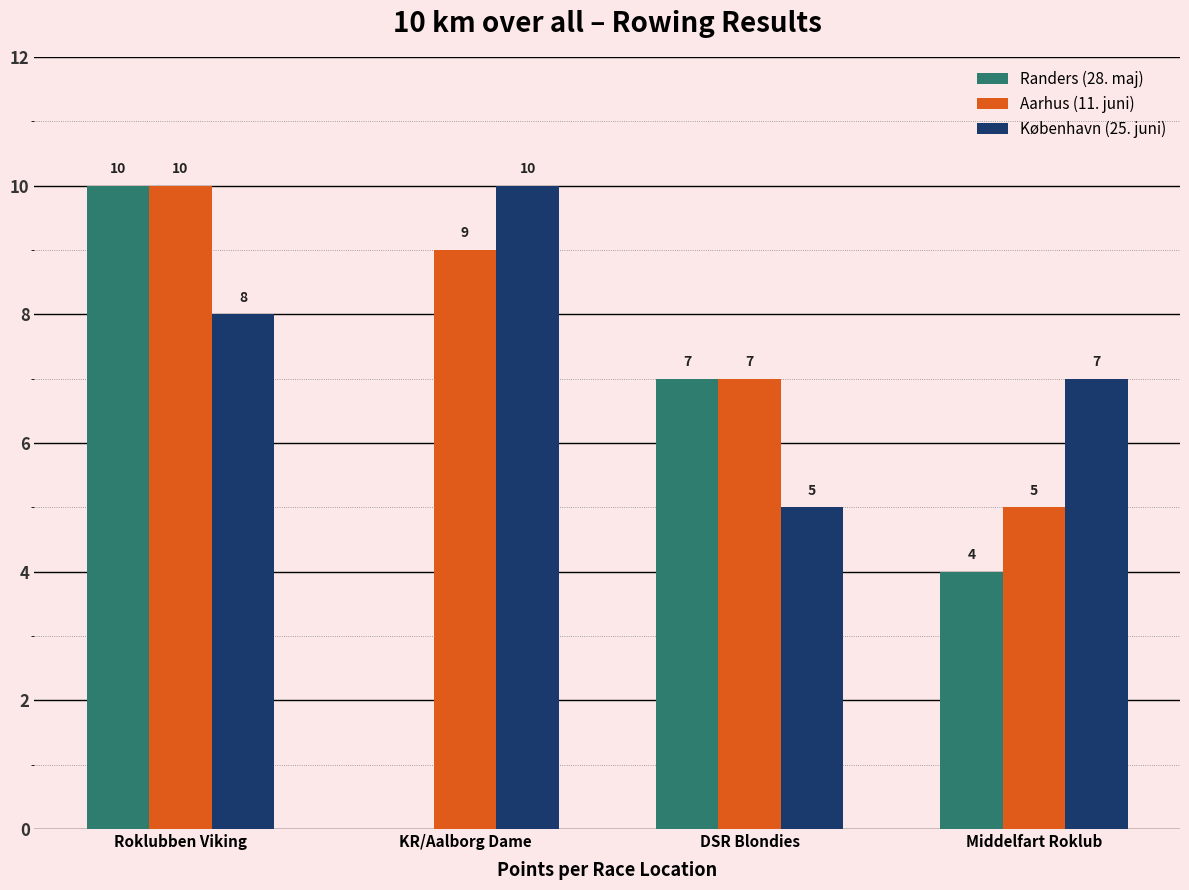

Reading right to left, list all the values displayed in this chart.

Randers (28. maj): Middelfart Roklub=4	DSR Blondies=7	KR/Aalborg Dame=0	Roklubben Viking=10
Aarhus (11. juni): Middelfart Roklub=5	DSR Blondies=7	KR/Aalborg Dame=9	Roklubben Viking=10
København (25. juni): Middelfart Roklub=7	DSR Blondies=5	KR/Aalborg Dame=10	Roklubben Viking=8